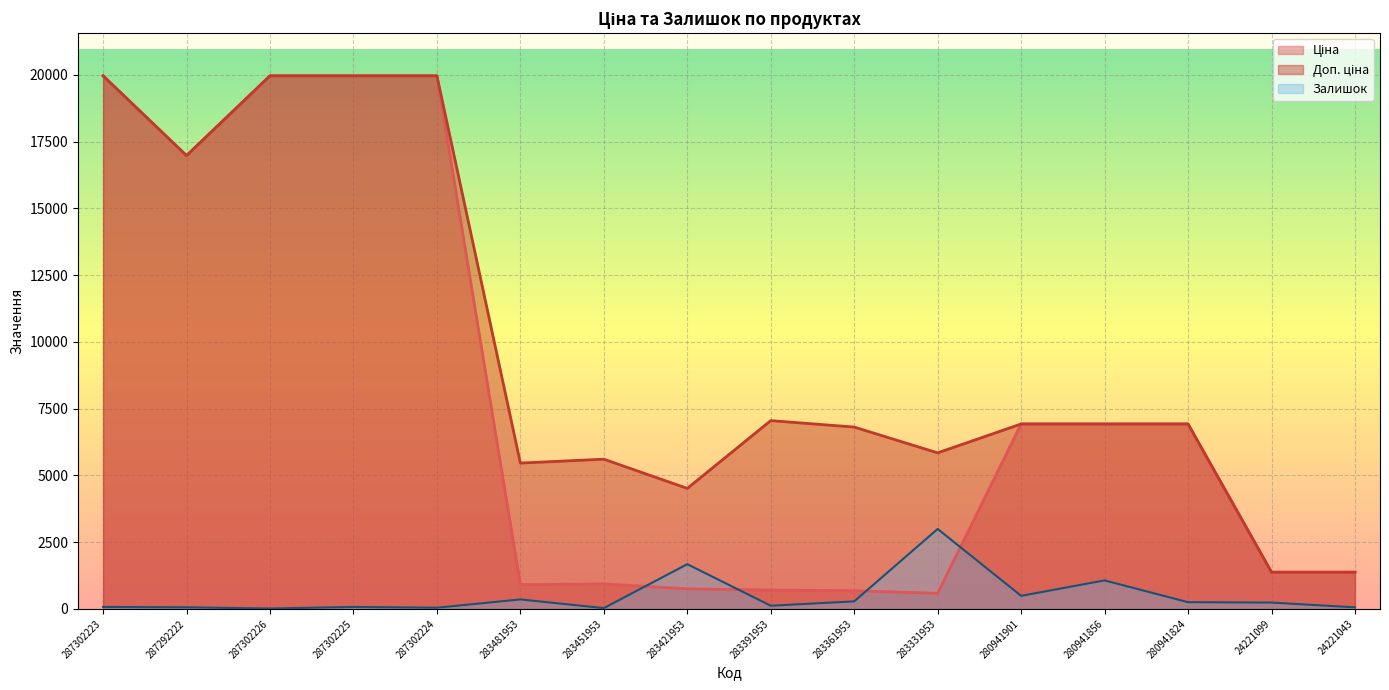

What are all the series names shown in the legend?

Ціна, Доп. ціна, Залишок